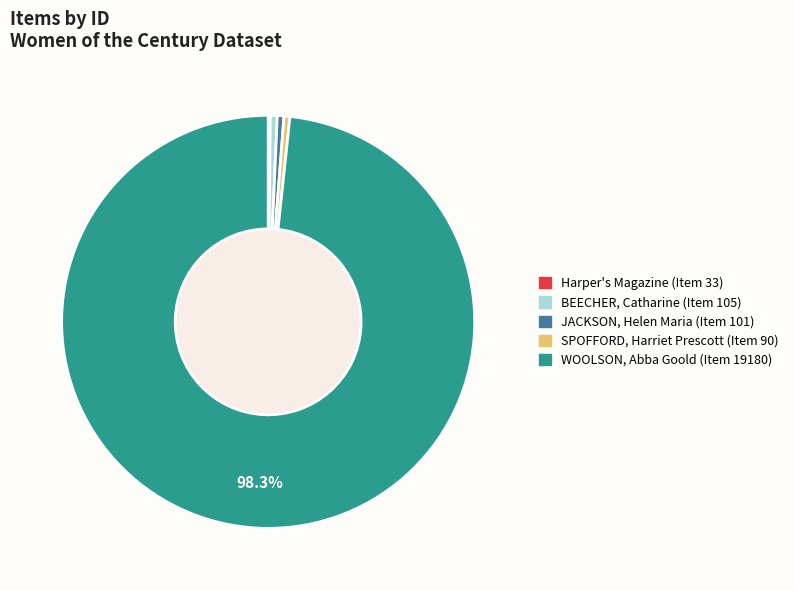

True or false: BEECHER, Catharine (Item 105) accounts for 11% of the total.

False